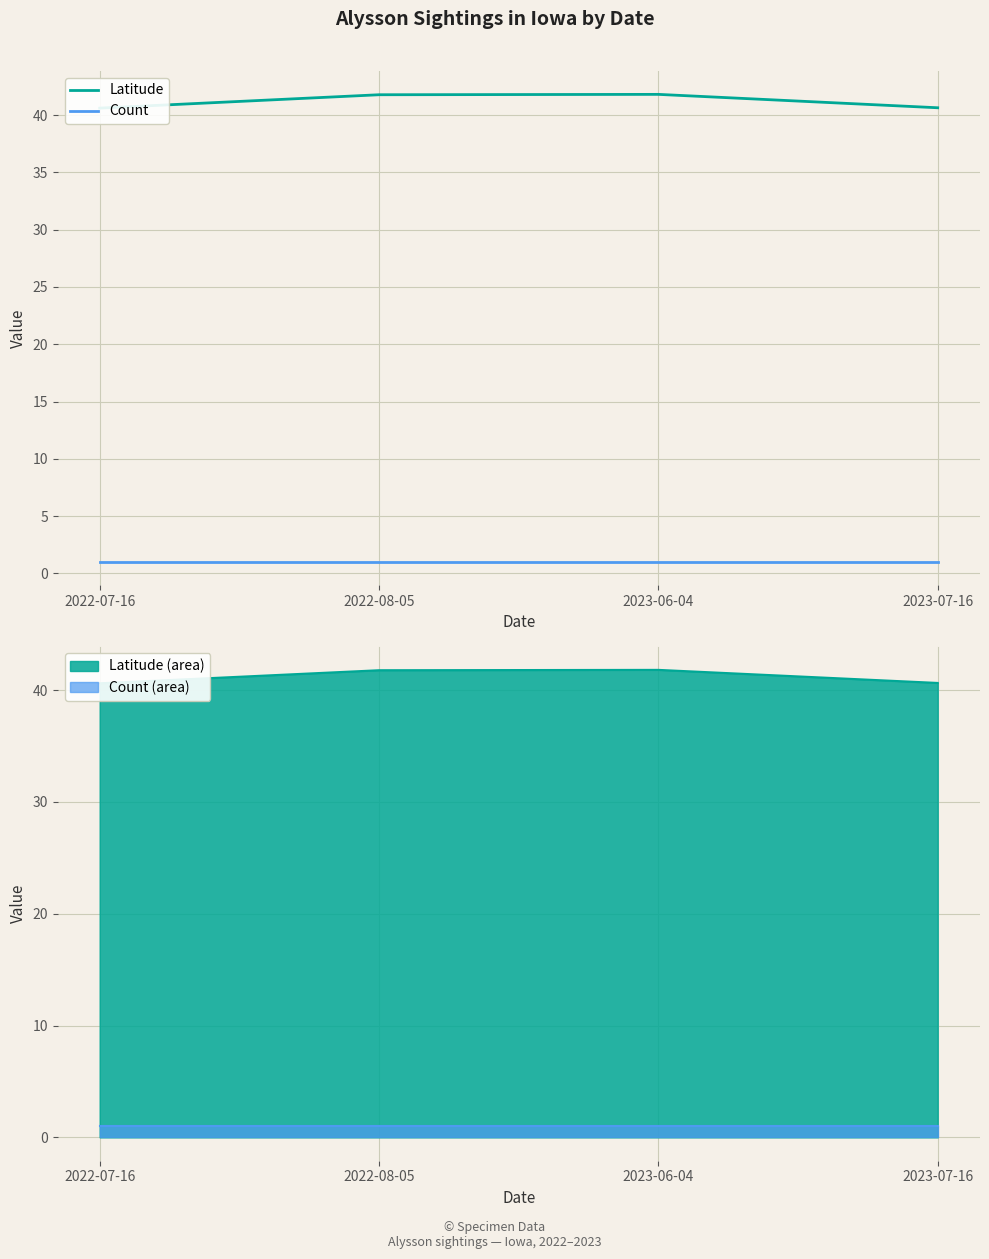

Rank the series by their average value, from lowest to highest.

Count, Latitude